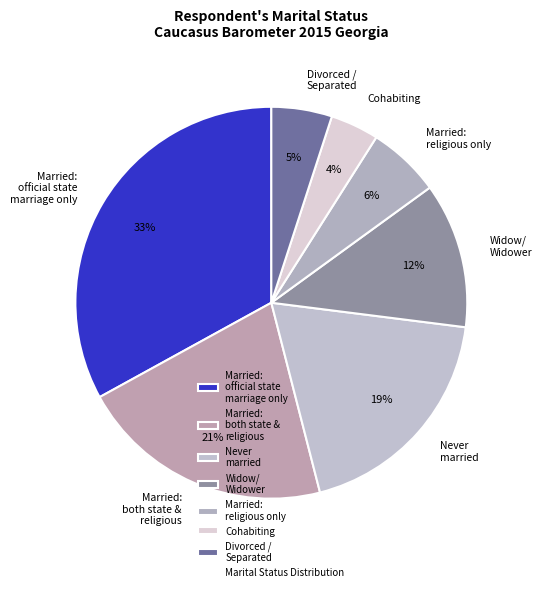

Is the sum of Divorced / Separated and Widow/ Widower greater than half?

No